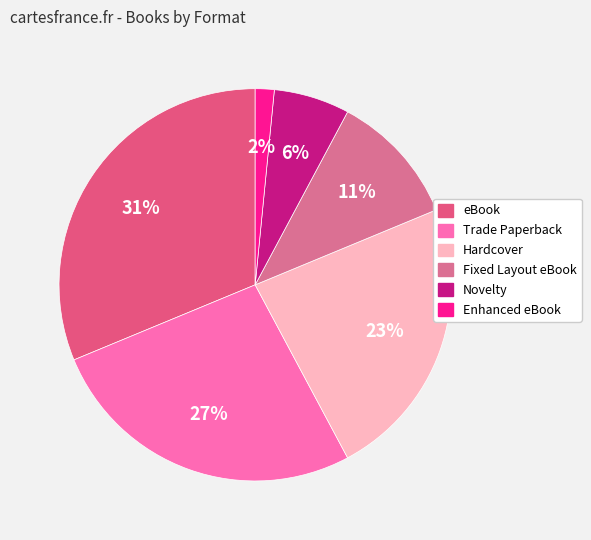

What percentage is the eBook slice, to the nearest percent?

31%